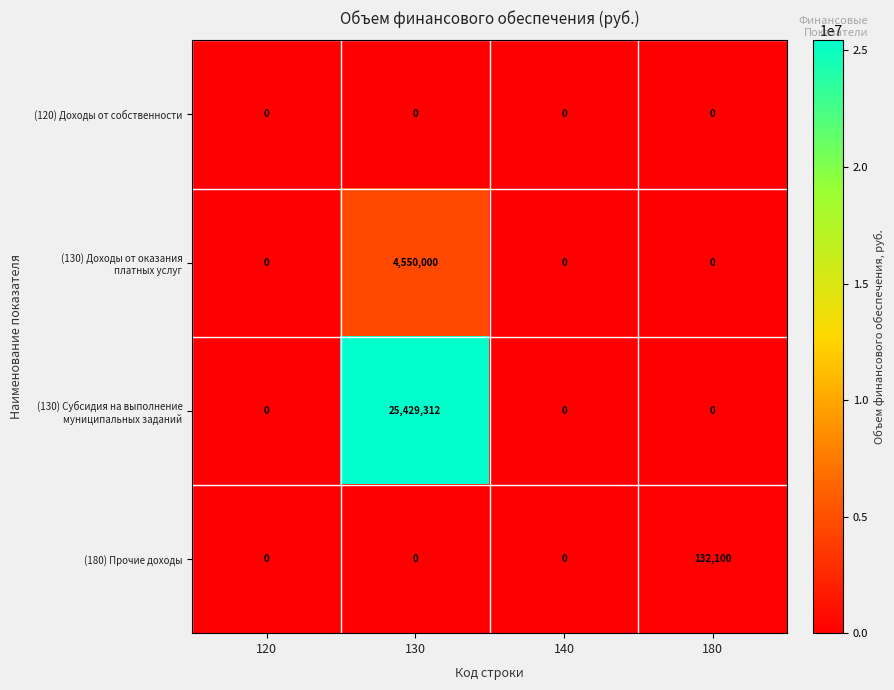

What is the difference between the highest and lowest values at 130?

25429312